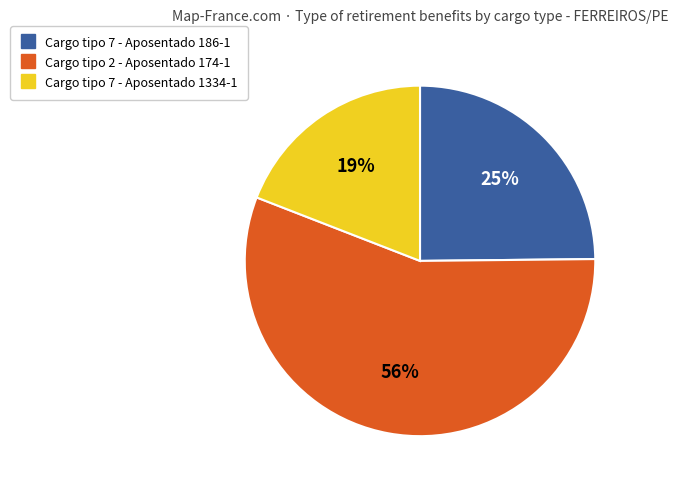

How many segments does this pie chart have?

3